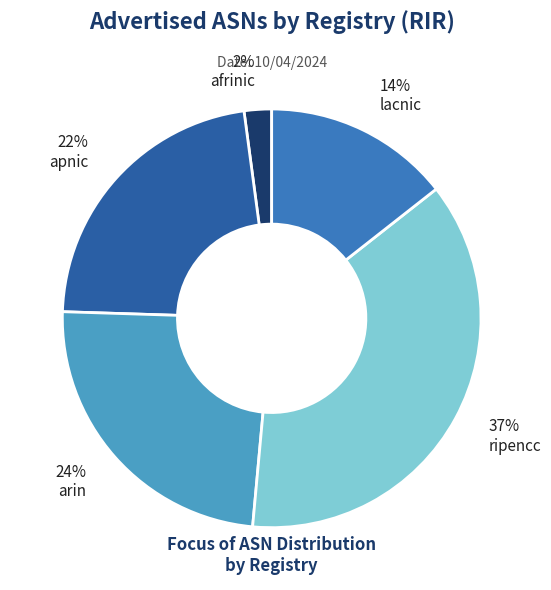

Combined, do 24% arin and 2% afrinic account for over 50%?

No